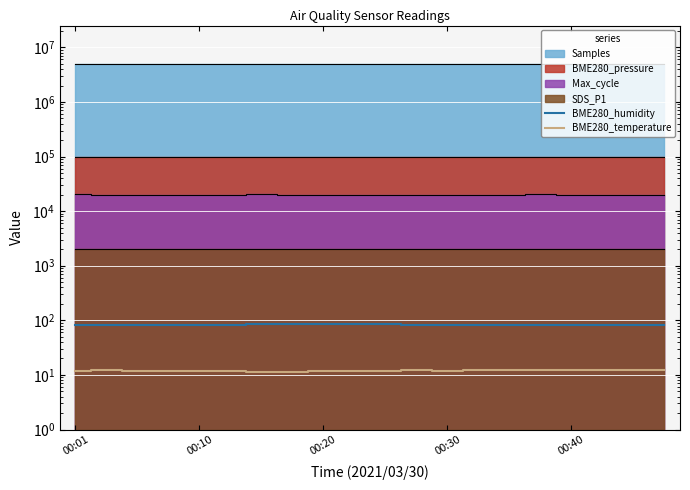

How many interior local peaks does the BME280_temperature series have?

5